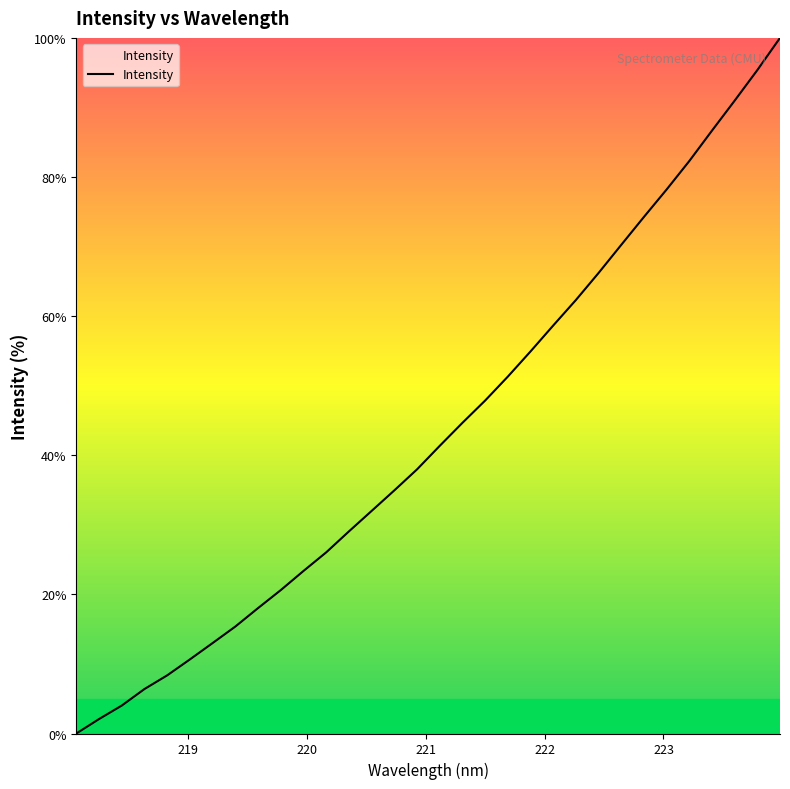

Reading left to right, what are all the values shown in this chart?

0.0	2.1	4.0	6.4	8.4	10.7	13.0	15.4	18.0	20.6	23.4	26.0	29.1	32.0	34.9	38.0	41.4	44.7	47.9	51.3	54.9	58.7	62.3	66.2	70.2	74.3	78.2	82.3	86.7	91.0	95.4	100.0